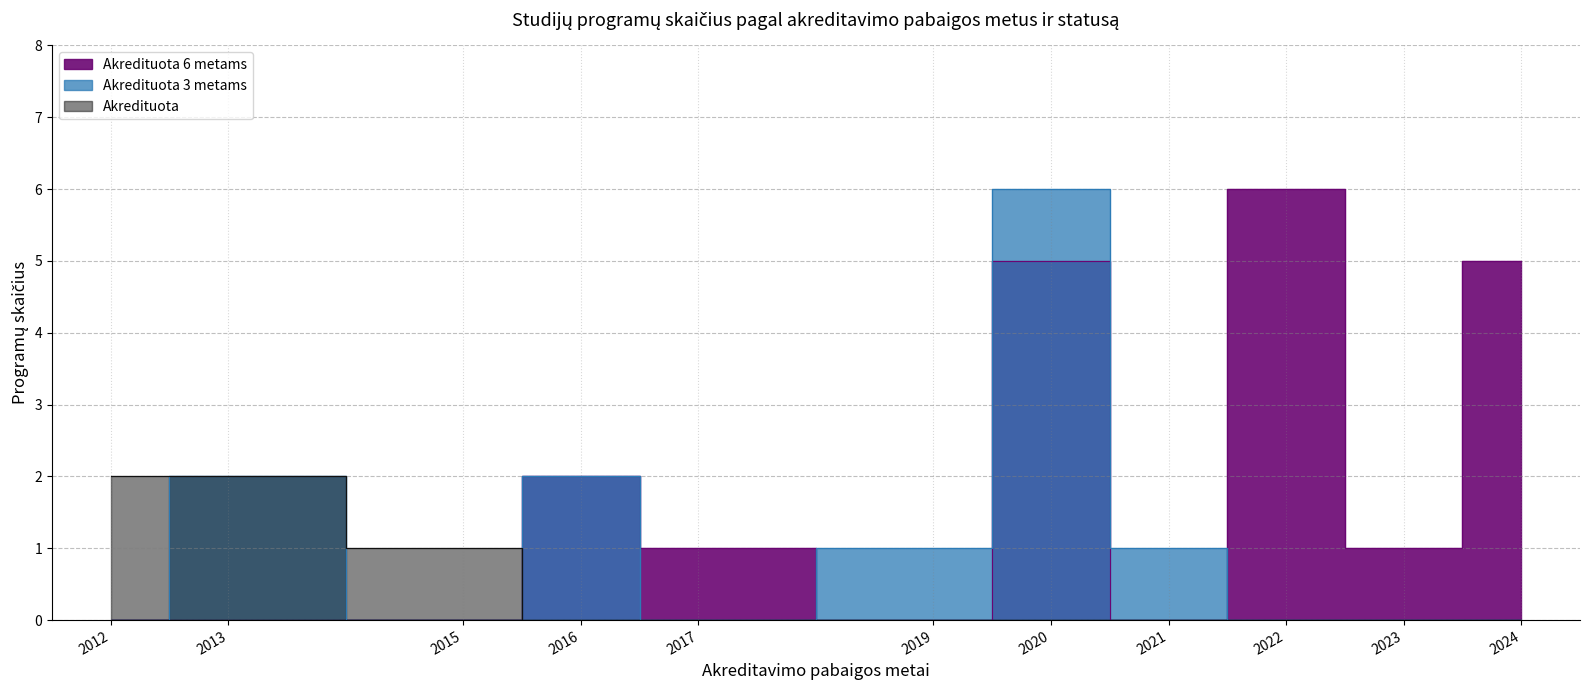

Where is the first local minimum for Akredituota 6 metams?

2017